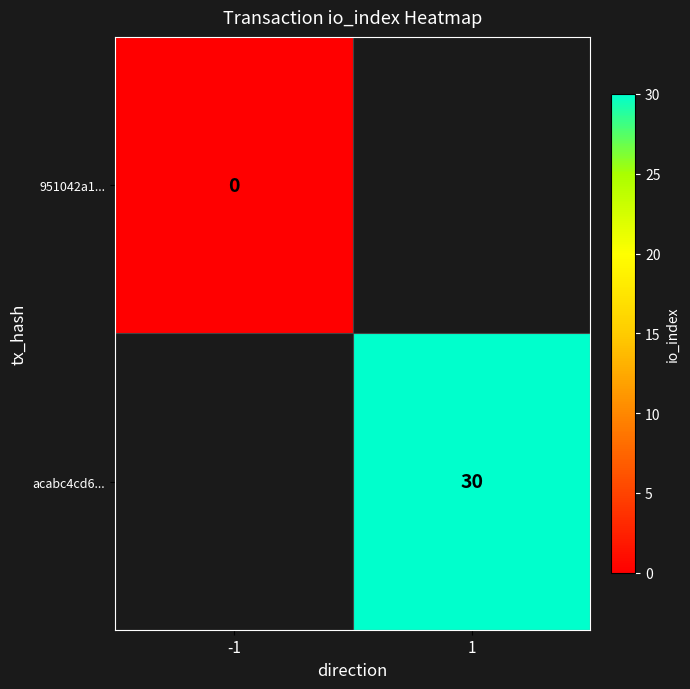

True or false: acabc4cd6... has a value of 52 at 1.

False